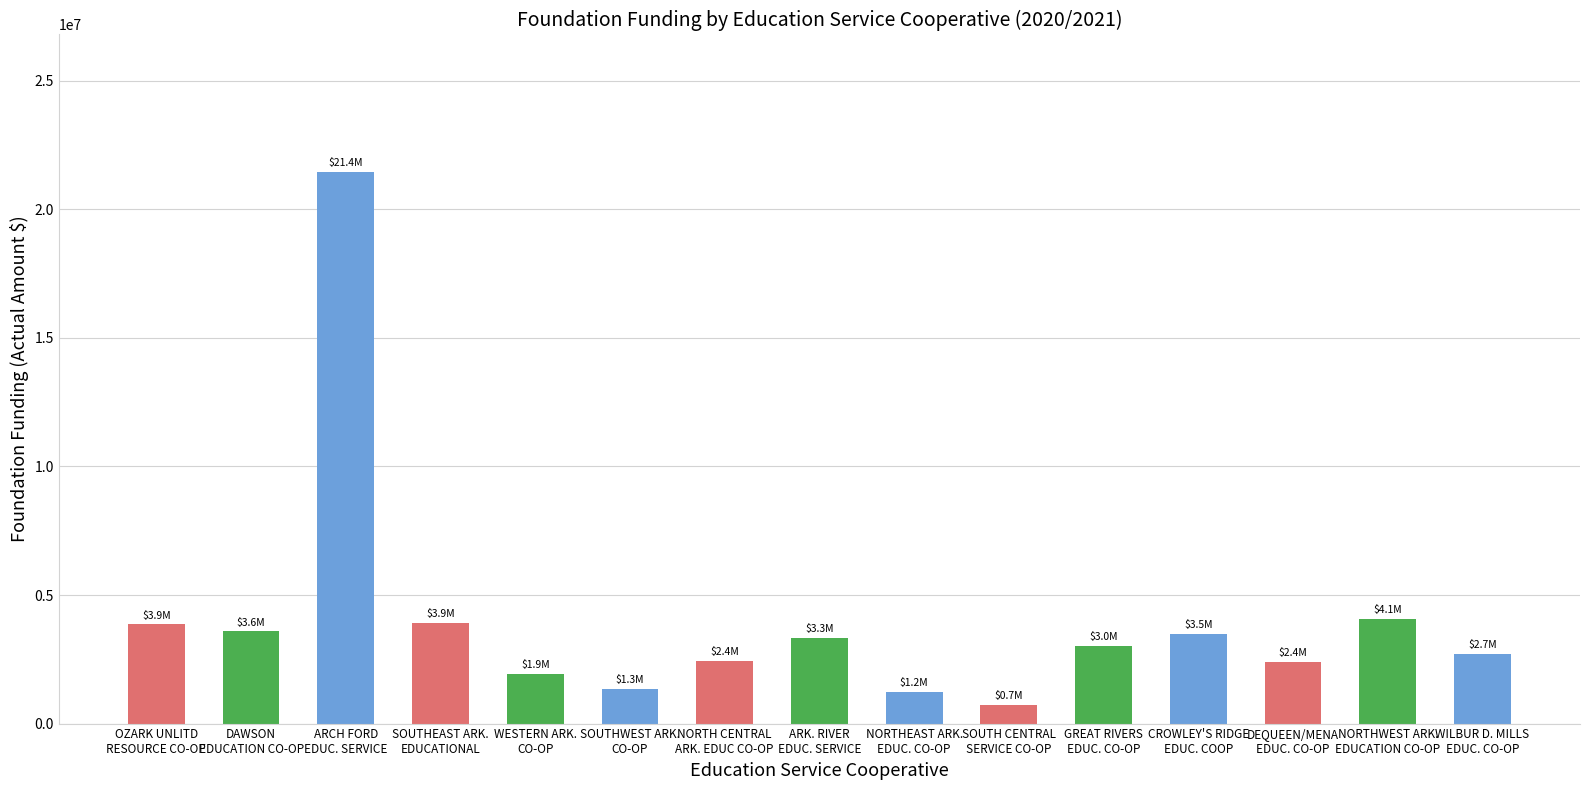

What is the greatest value displayed?

21438266.7